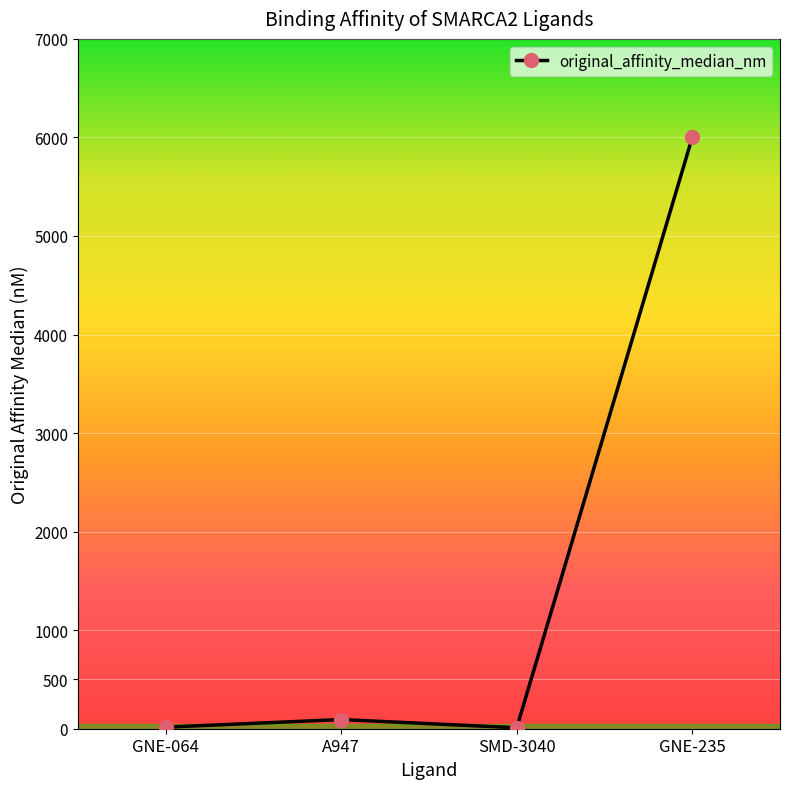

What is the difference between the values at SMD-3040 and A947?

83